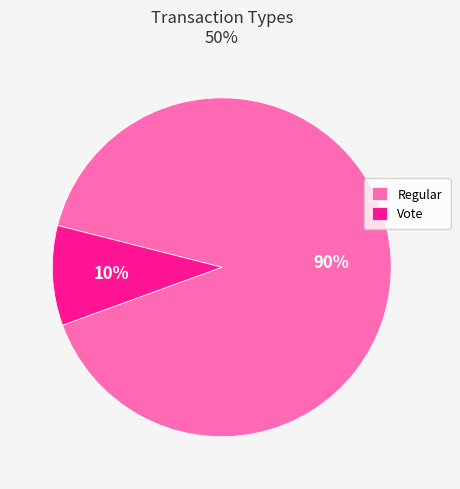

Which category has the biggest portion of the pie?

Regular